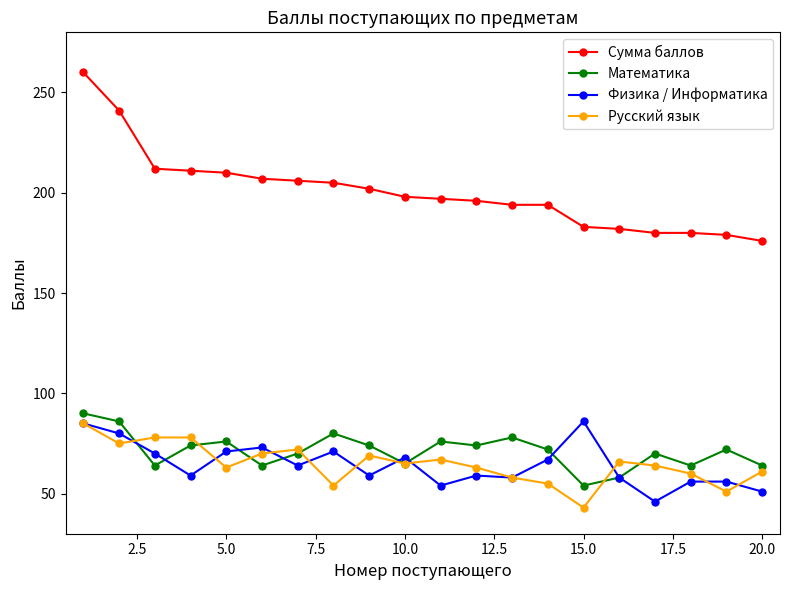

Which series has the largest total across all categories?

Сумма баллов